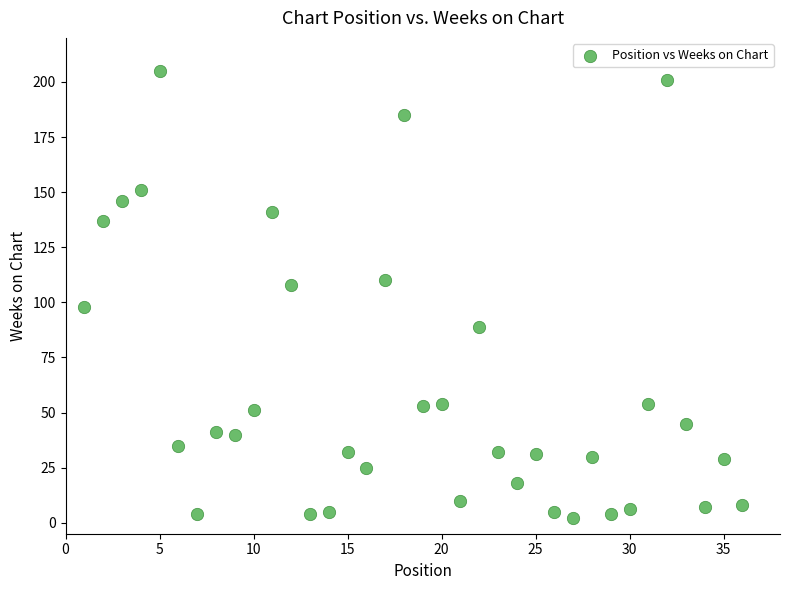

What is the range of Y values (max minus min)?

203